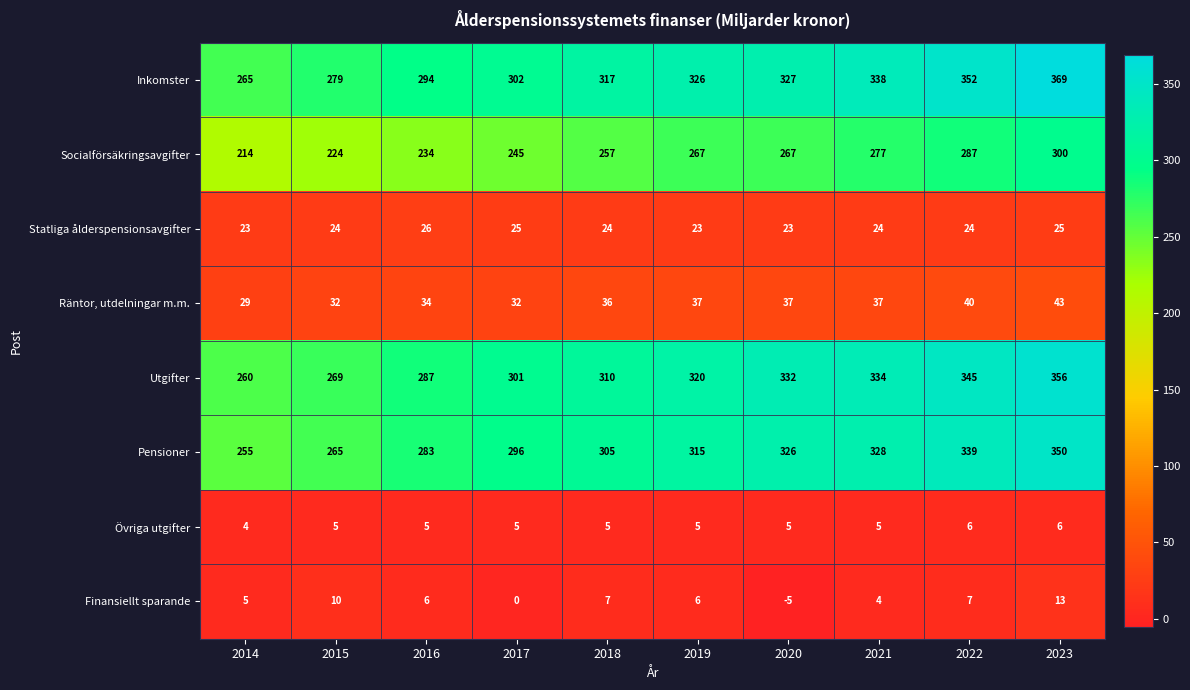

The Övriga utgifter series shows 5 at 2015. True or false?

True